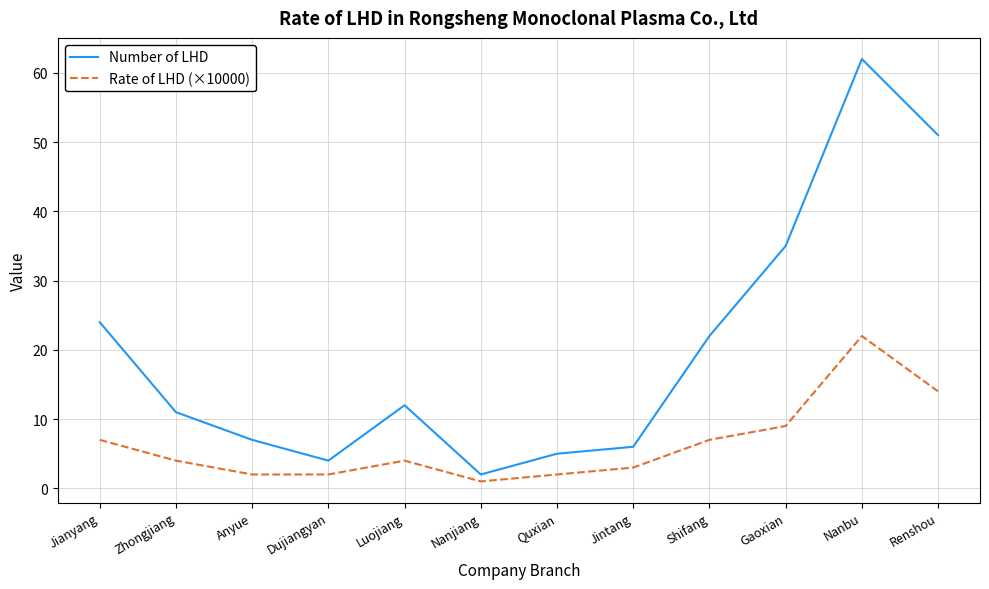

How many interior local valleys does the Number of LHD series have?

2